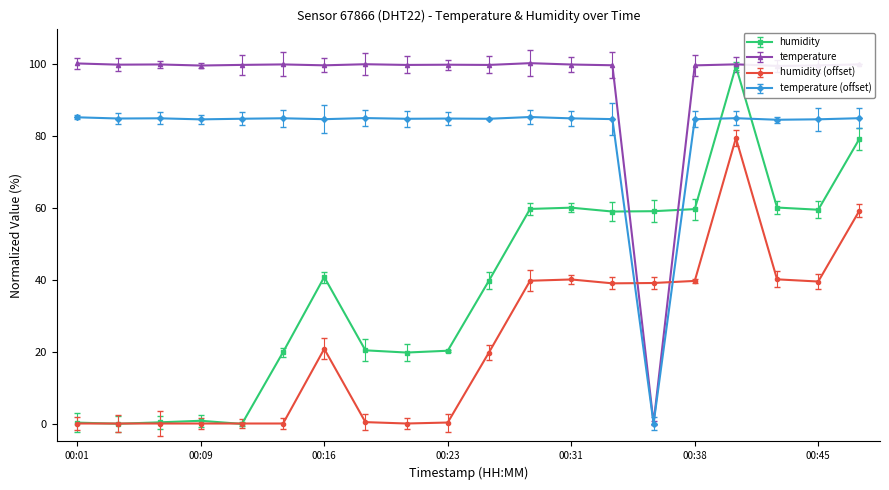

How many data points in temperature are above 99?

19